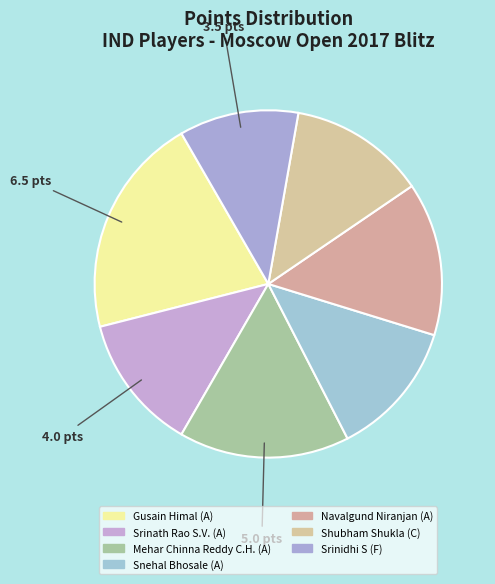

What percentage is the Srinidhi S (F) slice, to the nearest percent?

11%